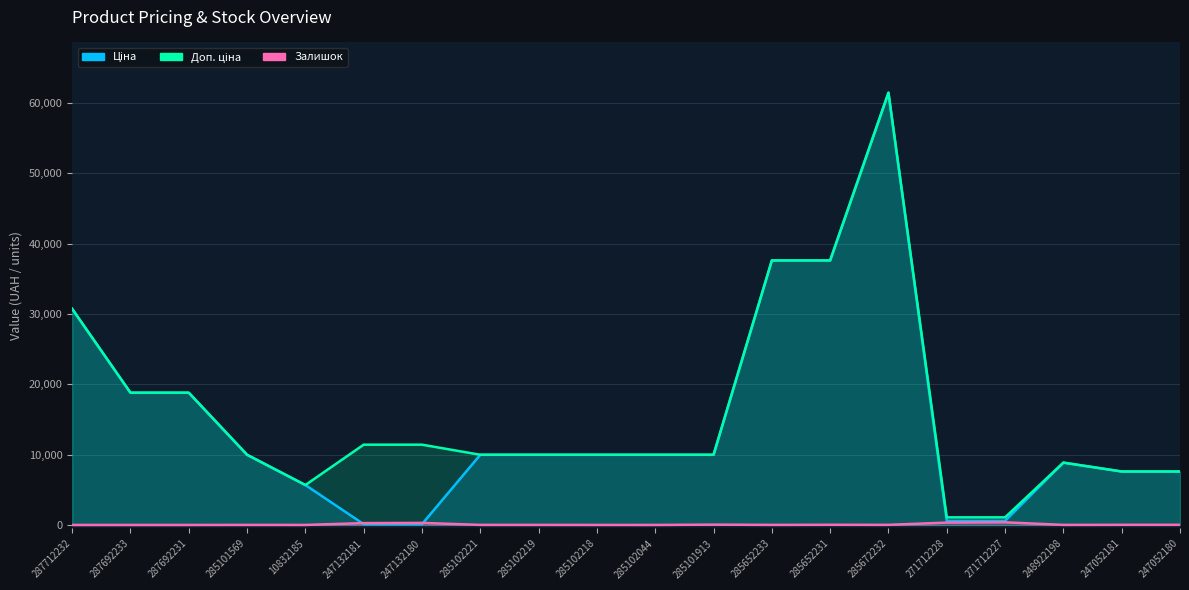

What position from the right is 285102044?

10